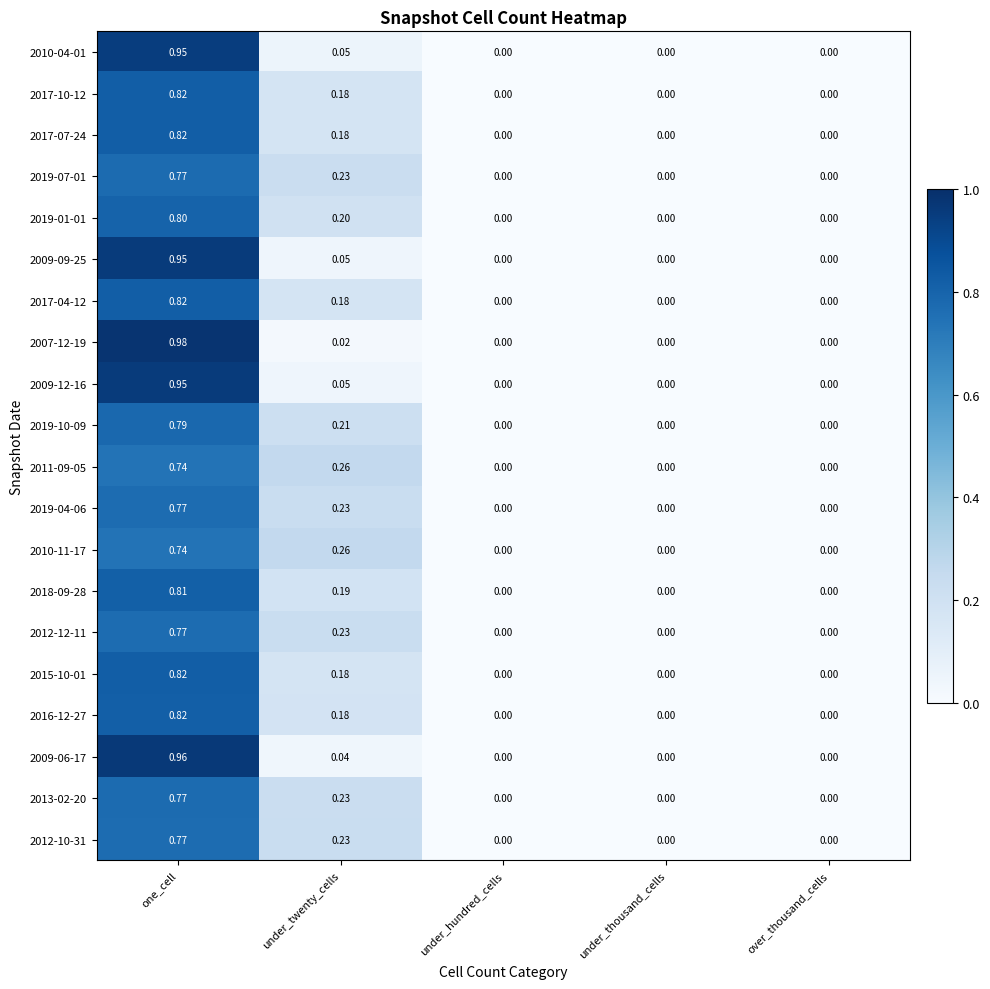

At which category is the sum across all series the highest?

one_cell